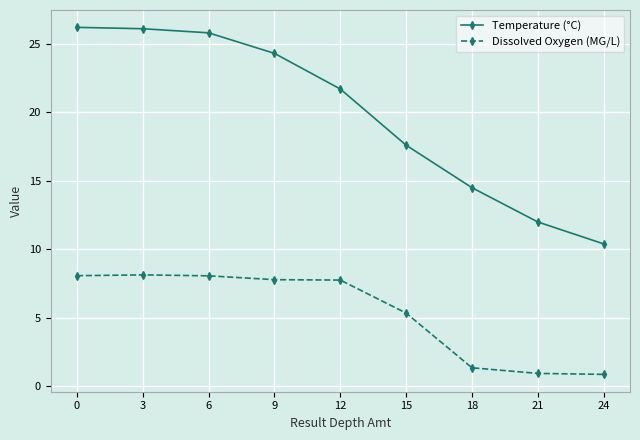

Which series has the largest total across all categories?

Temperature (°C)